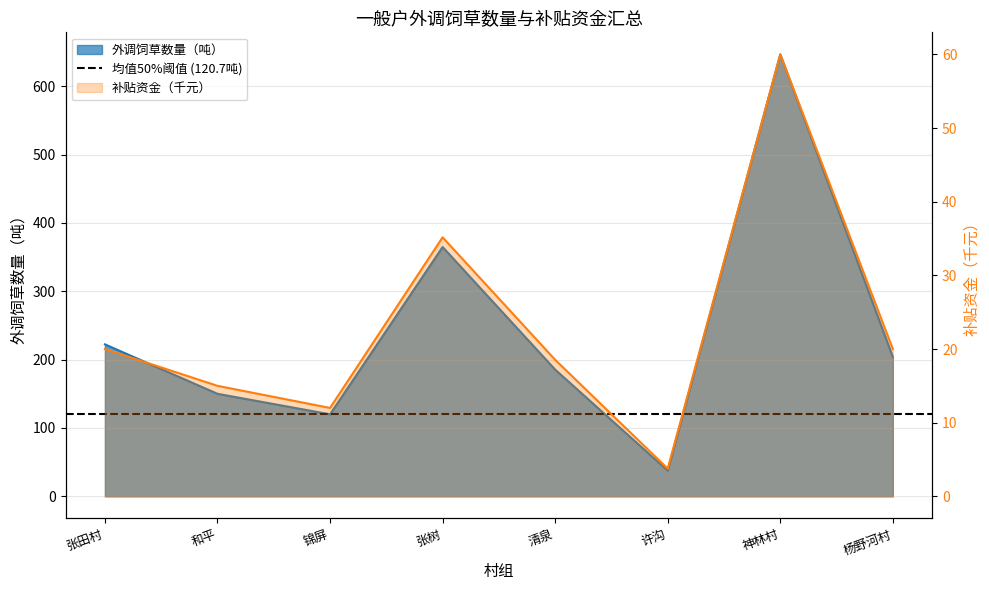

What is the change in value from 张树 to 杨野河村?

-160.8